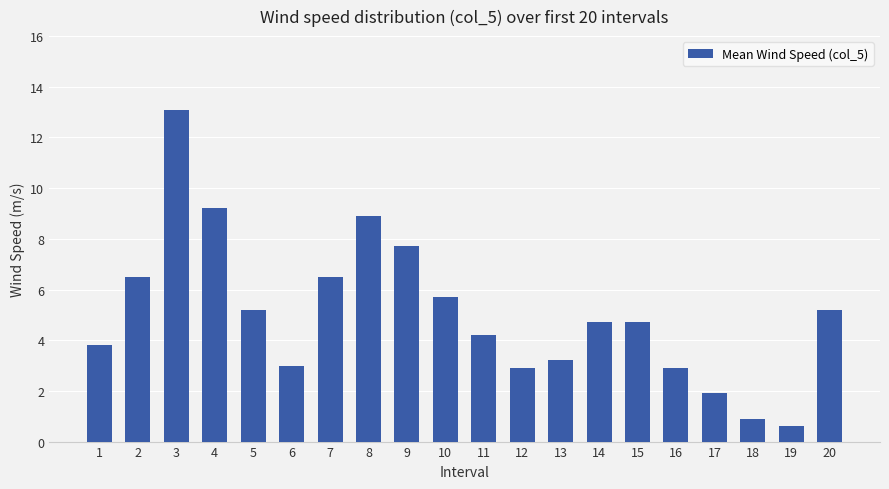

How many bars are there in total?

20